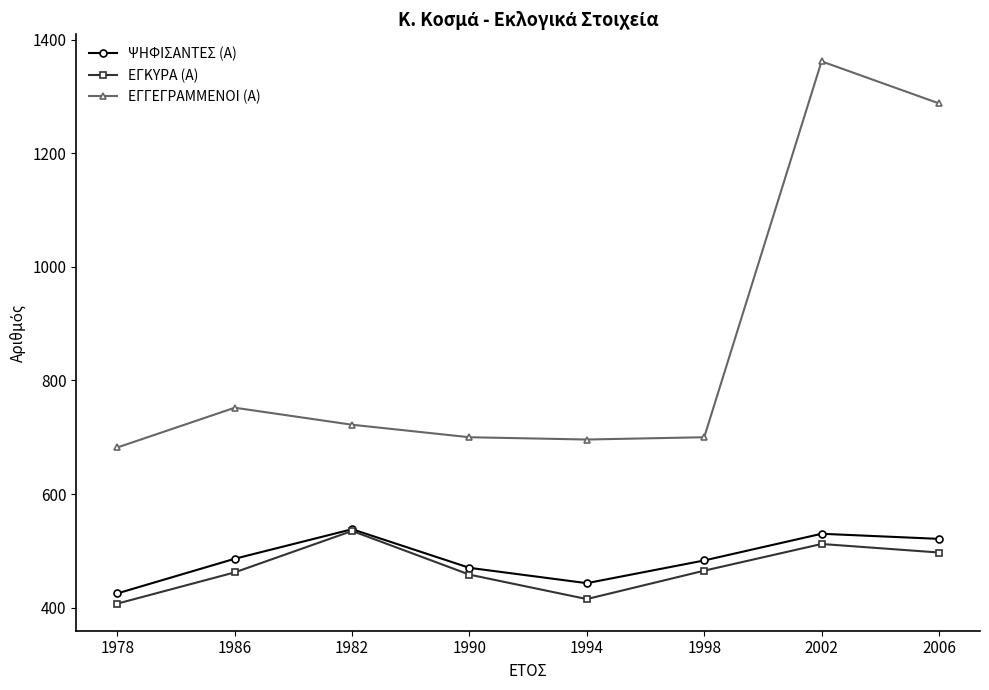

How many values in the ΕΓΚΥΡΑ (Α) series are below 465?

4